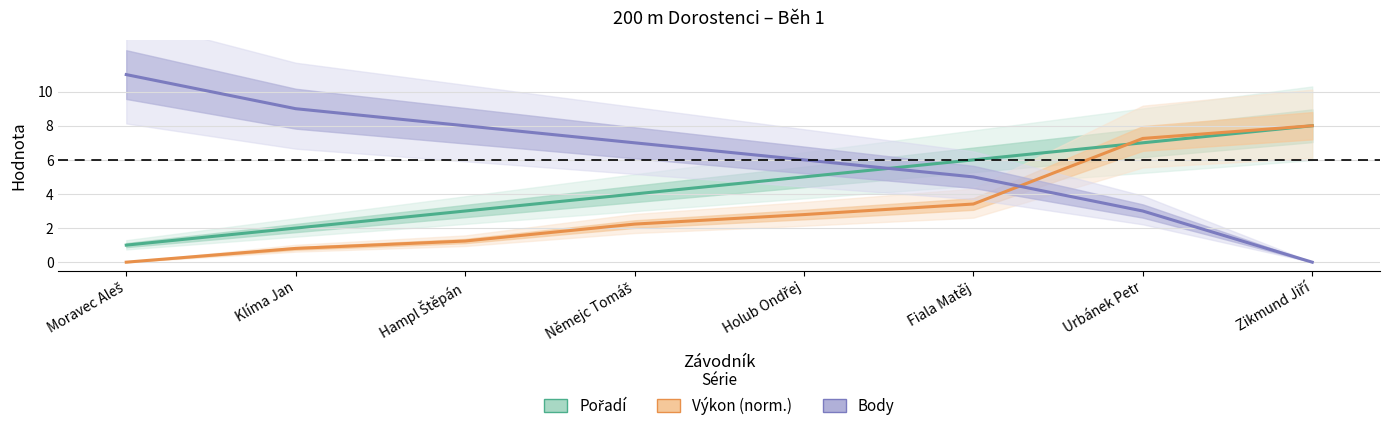

True or false: Body has more than 2 points higher than both neighbors.

False